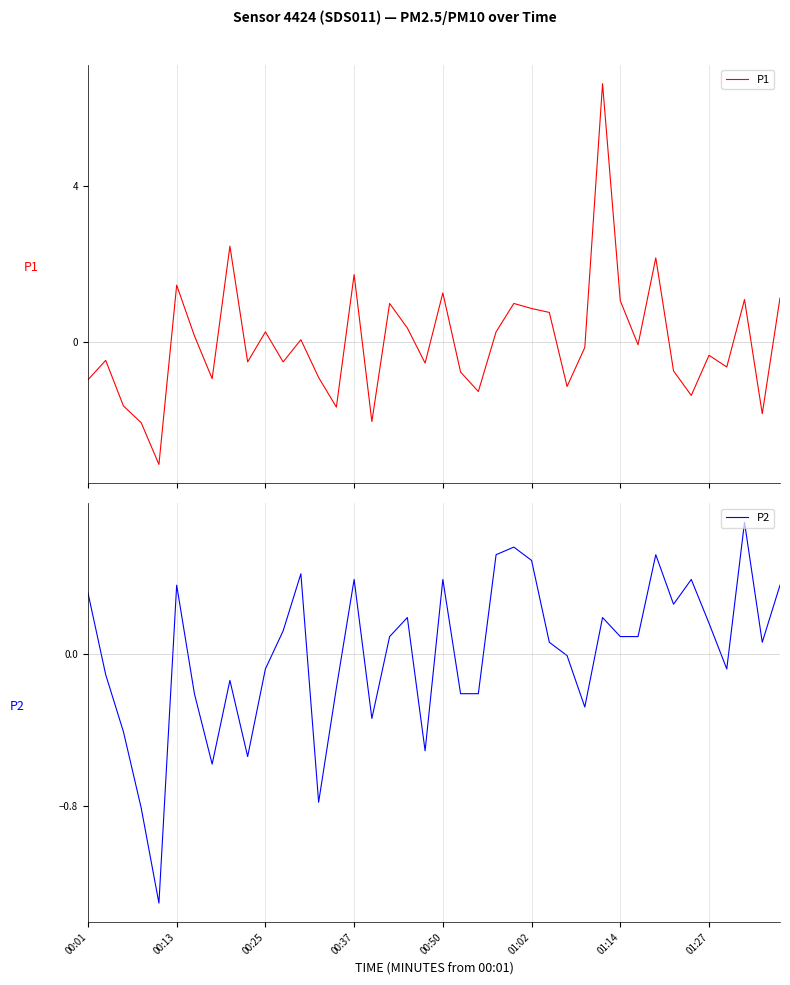

How many values in the P2 series are below 0?

18